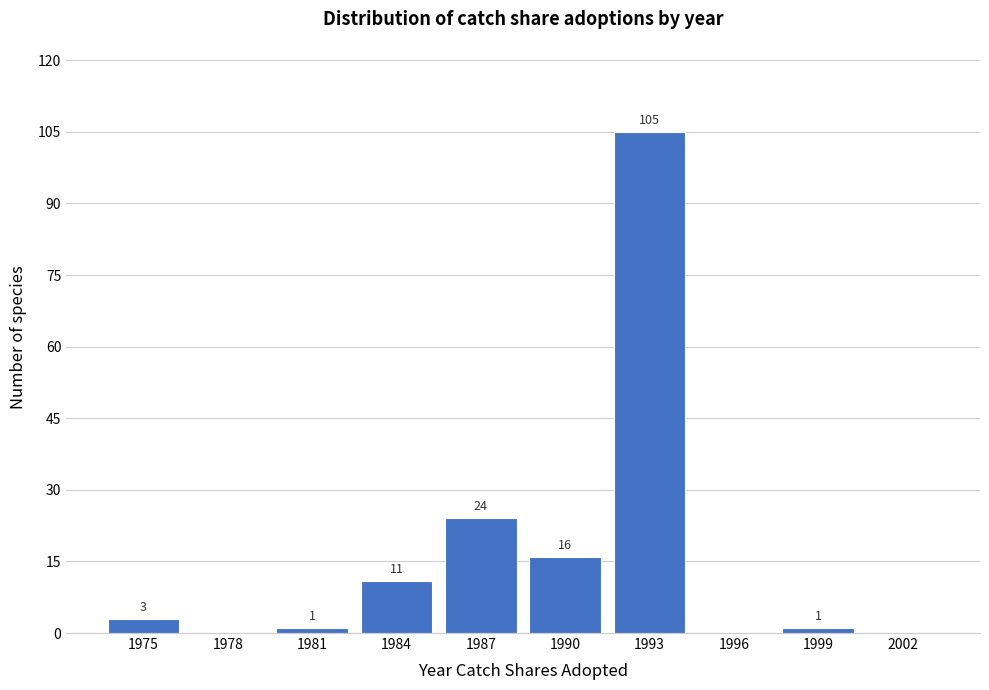

Reading right to left, list all the values displayed in this chart.

2002=0	1999=1	1996=0	1993=105	1990=16	1987=24	1984=11	1981=1	1978=0	1975=3